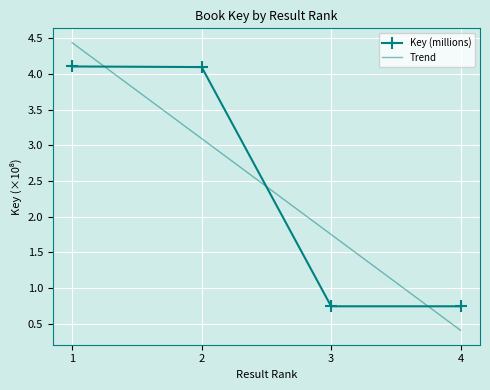

True or false: Key (millions) has a value of 1.1 at 3.

False